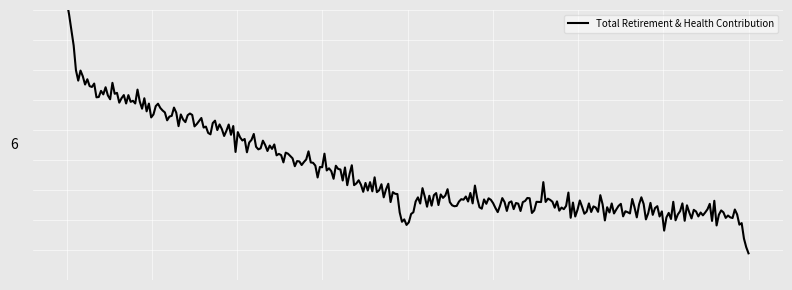

What is the ratio of the value at 65962.0 to the value at 8622.0?

5.0